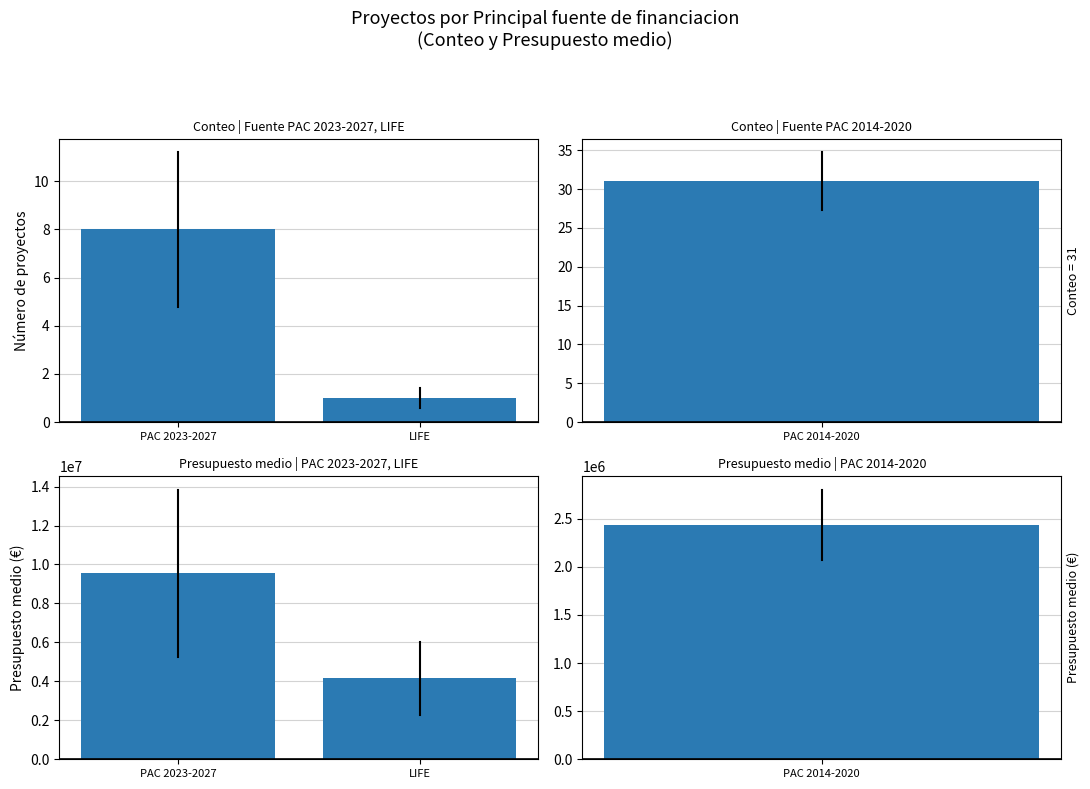

What is the label of the 2nd bar from the left?

LIFE